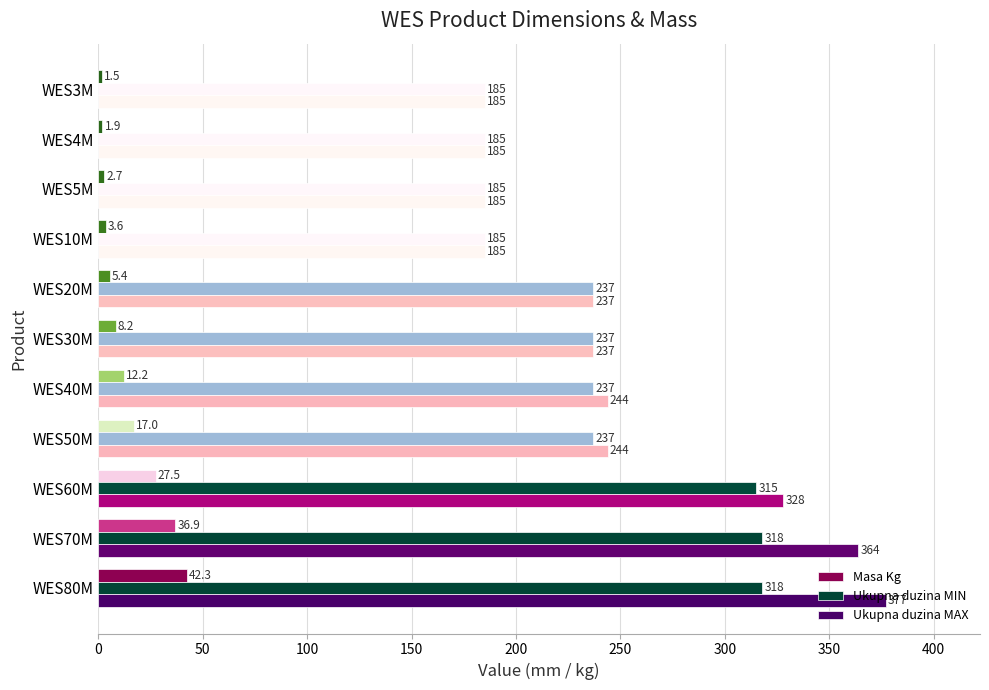

What is the highest value of the Ukupna duzina MAX series?

377.0